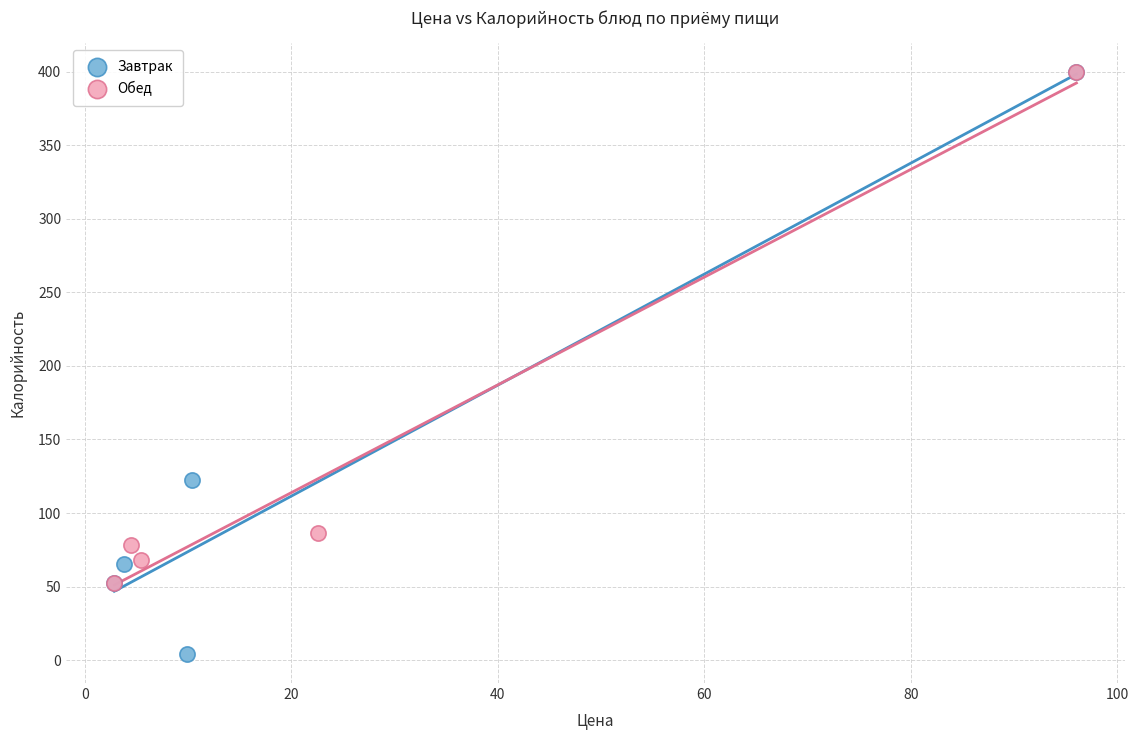

Which series reaches the minimum Y coordinate?

Завтрак